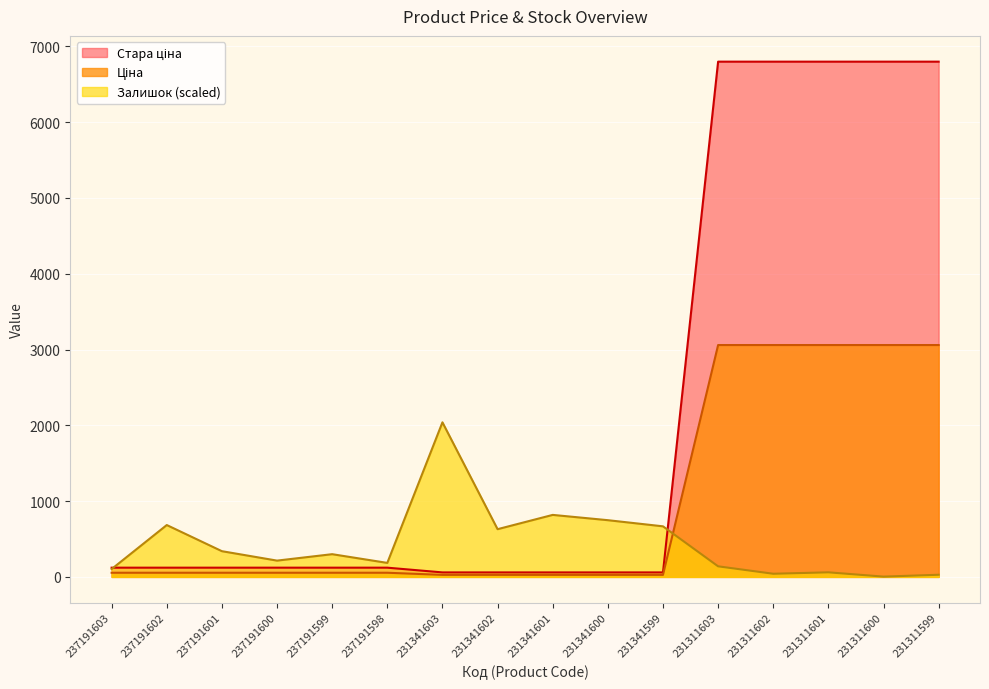

Reading left to right, transcribe all the data shown in this chart.

Ціна: 237191603=54.8	237191602=54.8	237191601=54.8	237191600=54.8	237191599=54.8	237191598=54.8	231341603=26.7	231341602=26.7	231341601=26.7	231341600=26.7	231341599=26.7	231311603=3059.7	231311602=3059.7	231311601=3059.7	231311600=3059.7	231311599=3059.7
Стара ціна: 237191603=121.8	237191602=121.8	237191601=121.8	237191600=121.8	237191599=121.8	237191598=121.8	231341603=59.4	231341602=59.4	231341601=59.4	231341600=59.4	231341599=59.4	231311603=6799.2	231311602=6799.2	231311601=6799.2	231311600=6799.2	231311599=6799.2
Залишок: 237191603=103.7	237191602=684.3	237191601=339.3	237191600=214.9	237191599=299.7	237191598=184.7	231341603=2039.8	231341602=629.7	231341601=818.2	231341600=748.4	231341599=667.4	231311603=139.5	231311602=41.5	231311601=60.3	231311600=3.8	231311599=28.3